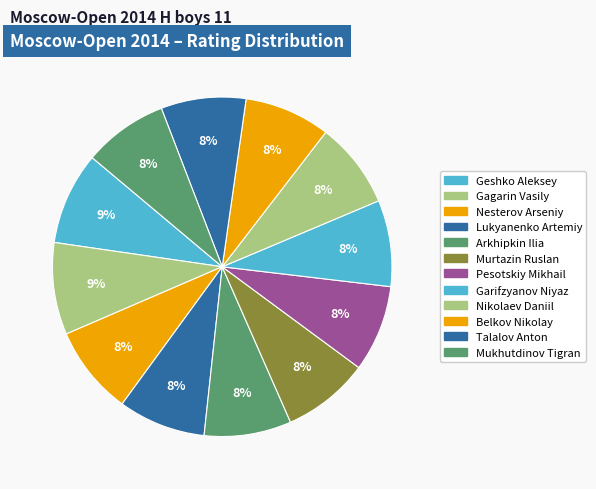

How many slices are in this pie chart?

12